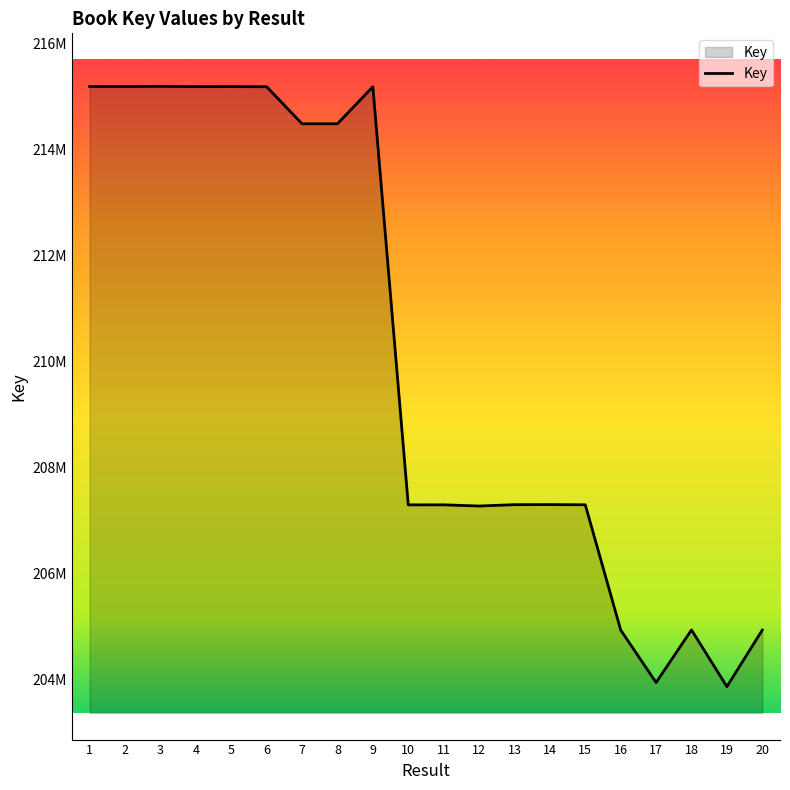

What is the greatest value displayed?

215191524